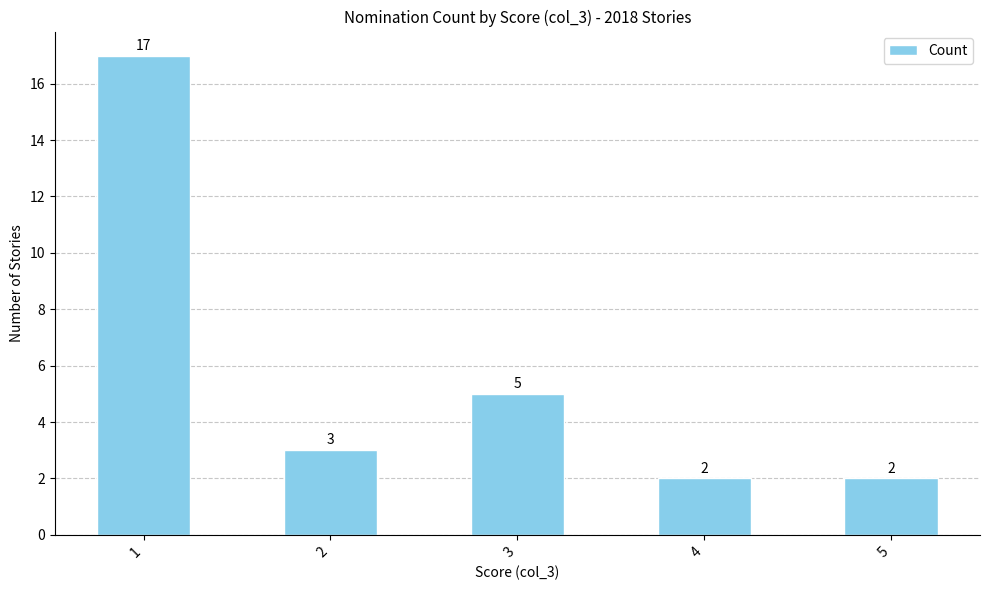

How many bars are there in total?

5